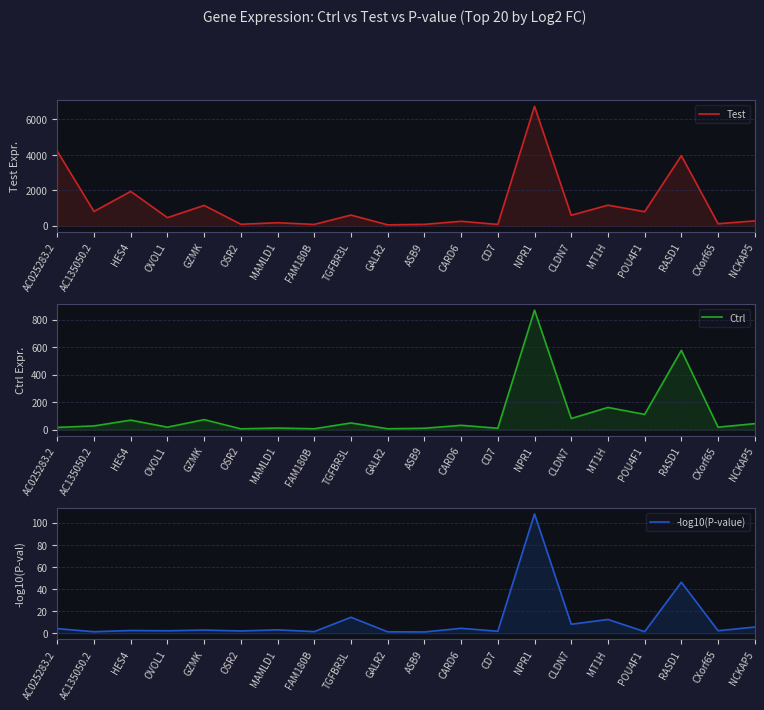

What position from the right is POU4F1?

4